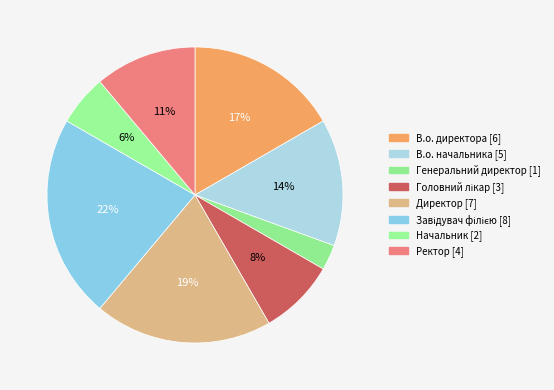

How many segments does this pie chart have?

8